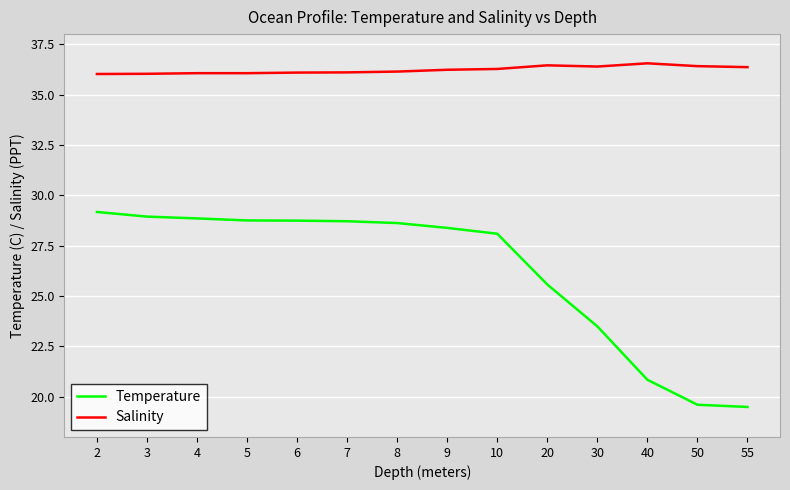

List the series in order of their overall mean, highest first.

Salinity, Temperature